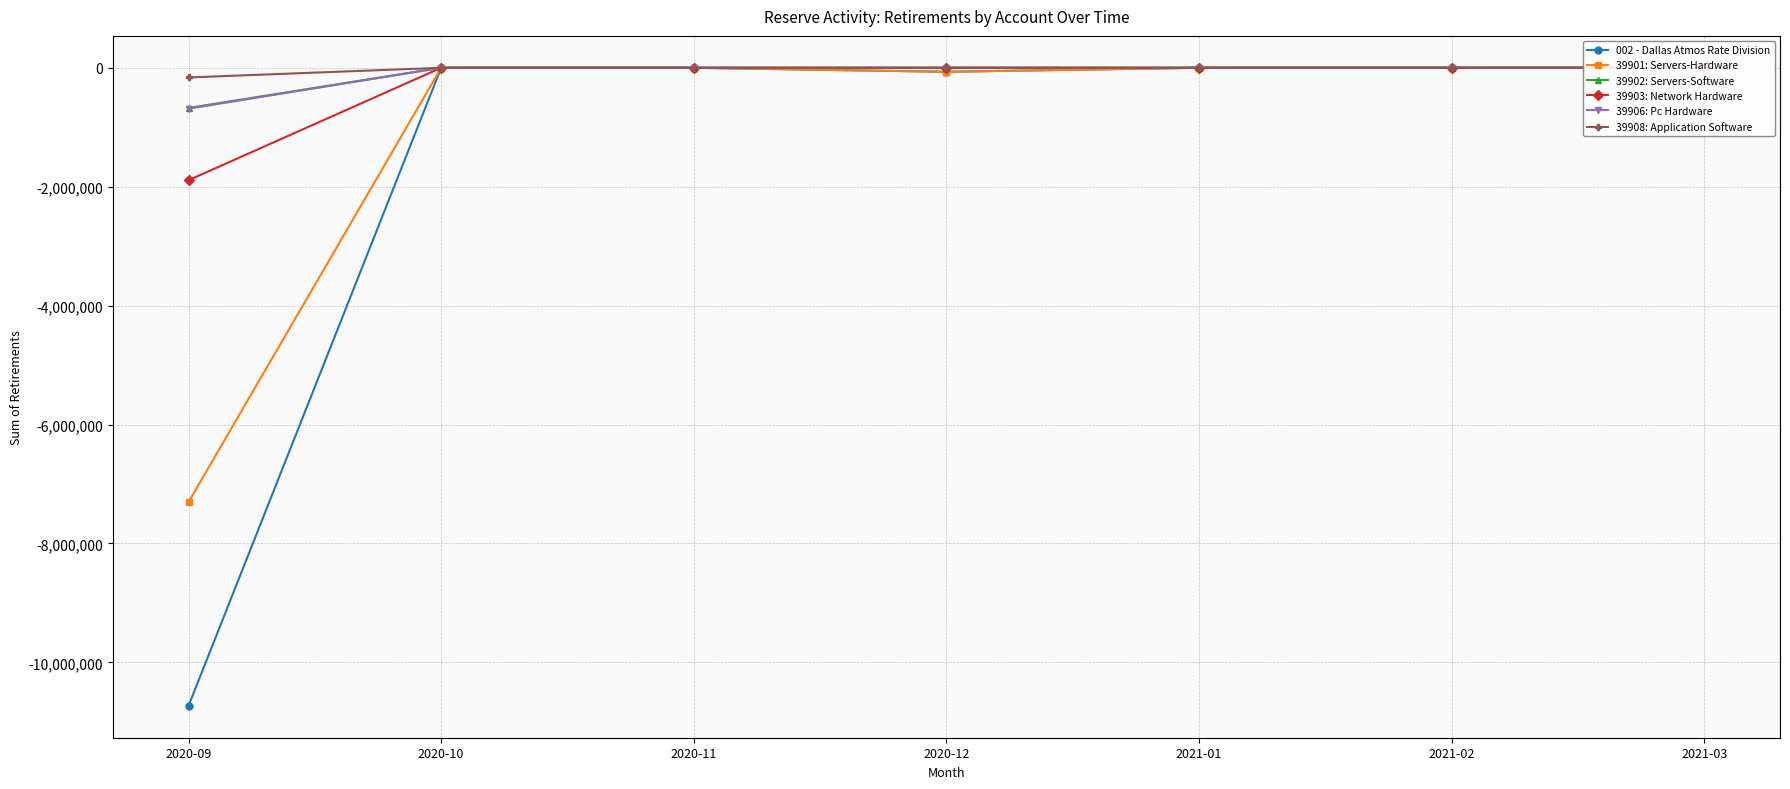

Count the number of categories in the chart.

7